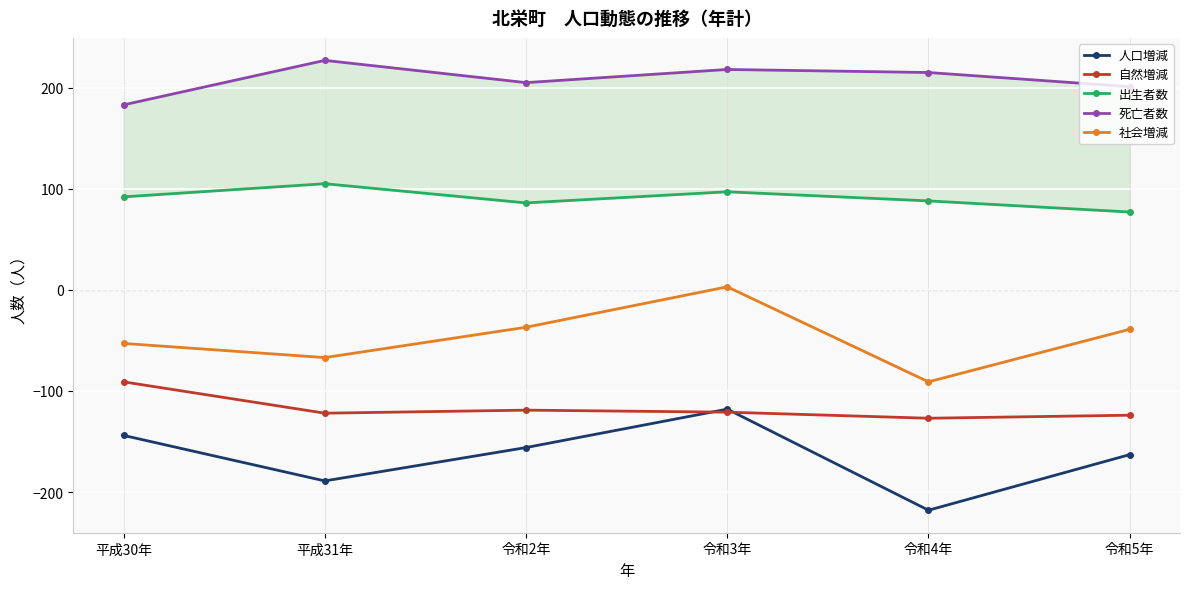

True or false: 人口増減 has more than 2 interior local peaks.

False